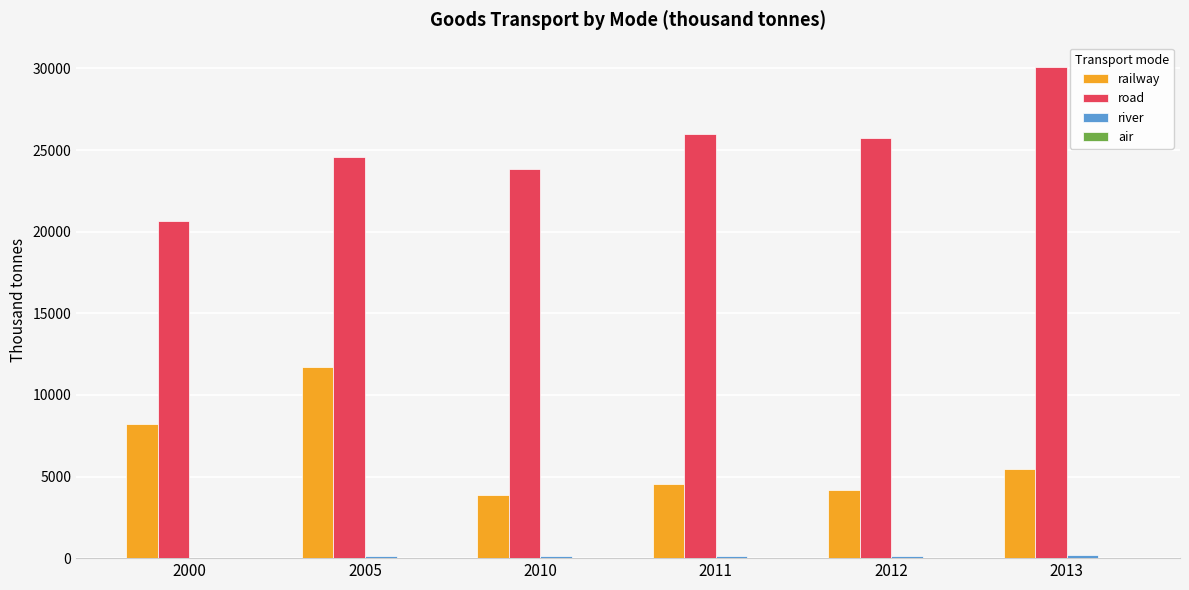

What is the greatest value displayed?

30079.6